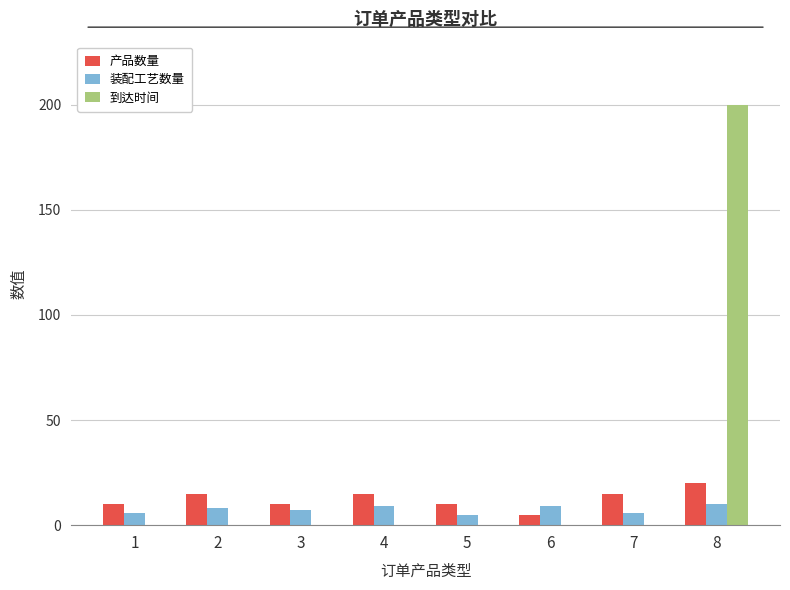

What is the maximum value shown in the chart?

200